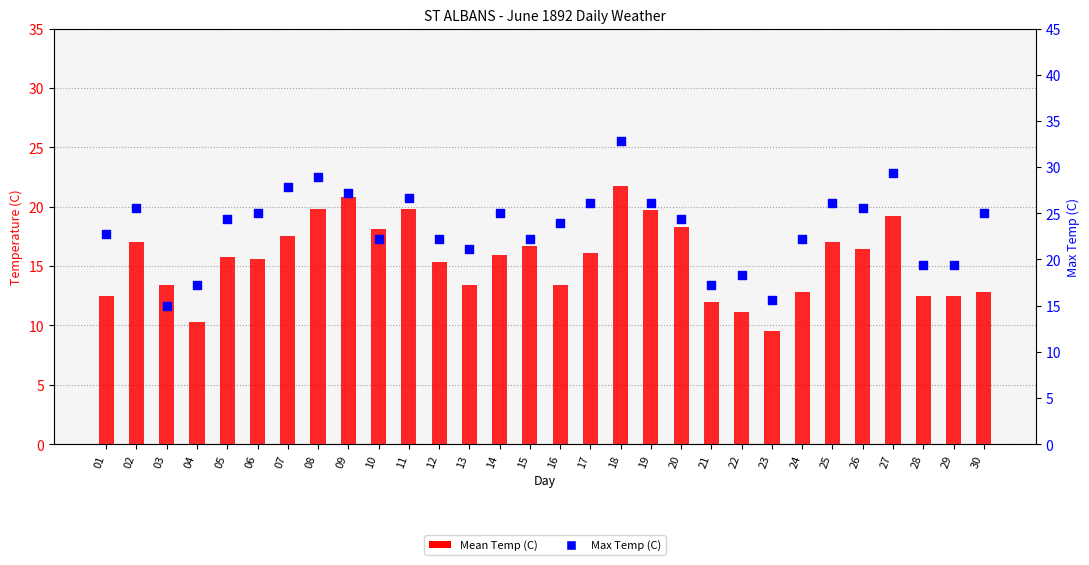

Is the value of Mean Temp (C) at 16 greater than the value of Max Temp (C) at 15?

No